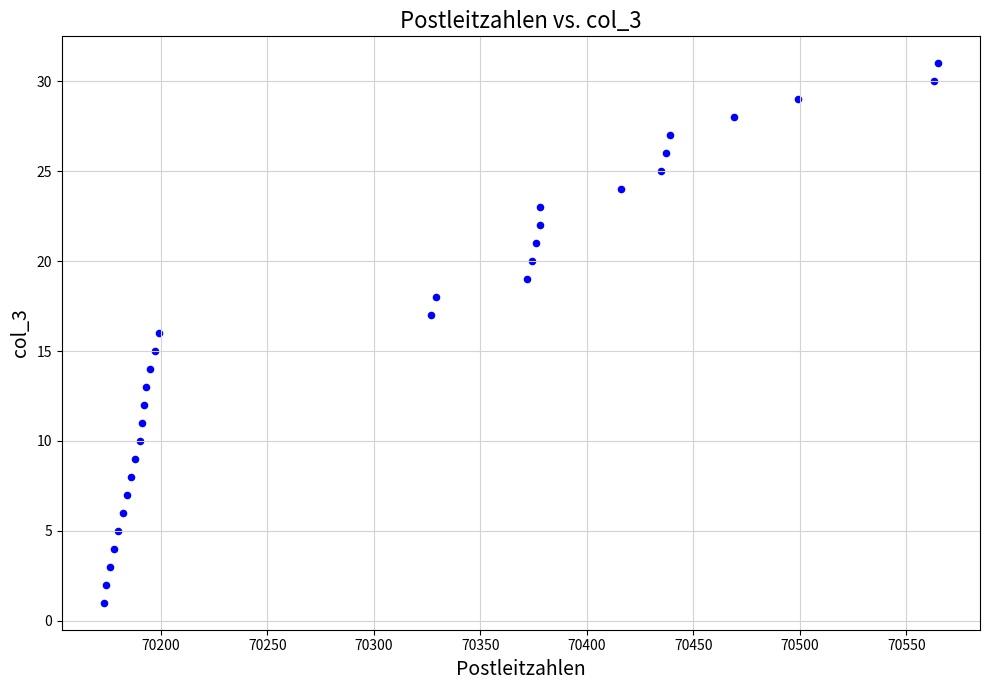

What is the range of X values (max minus min)?

392